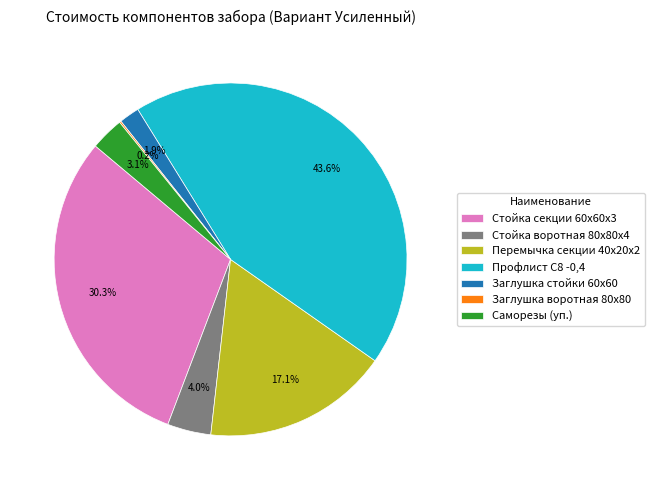

Is it true that Саморезы (уп.) is 3% of the pie?

True